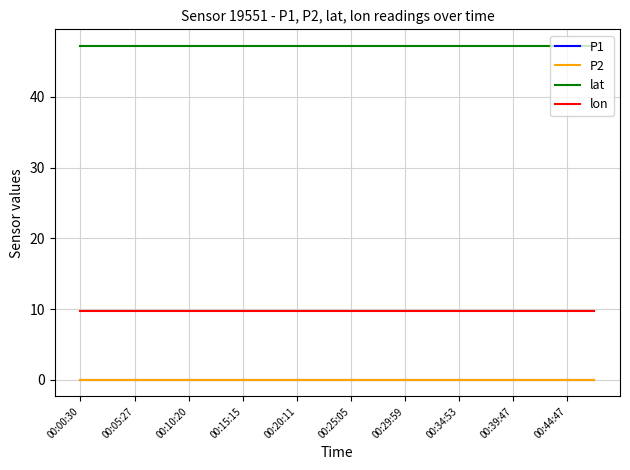

At how many categories does at least one series exceed 15?

20